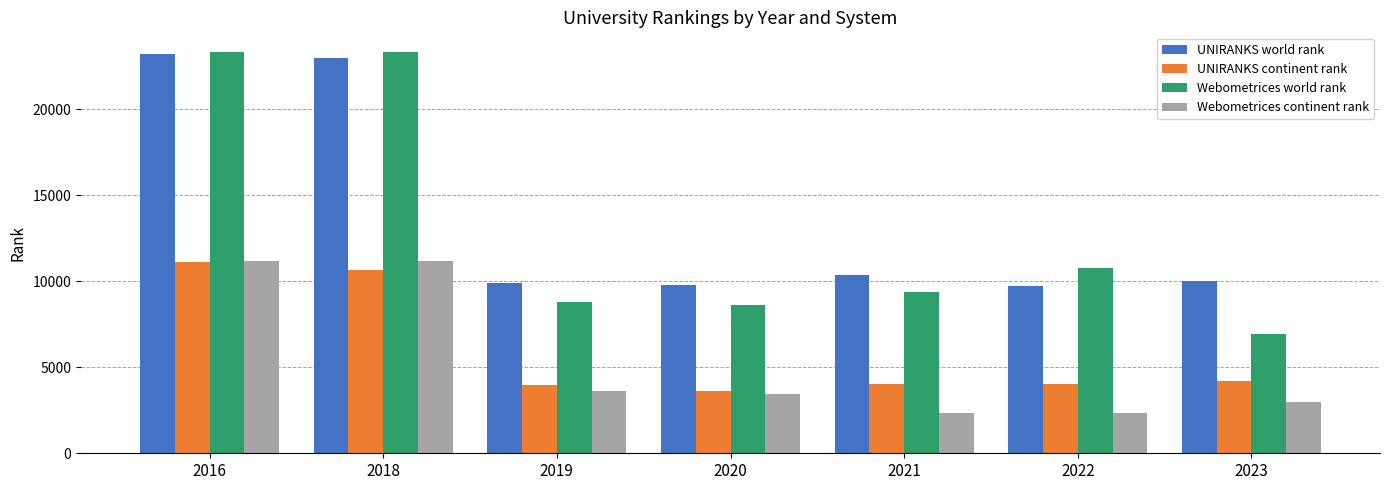

Is it true that UNIRANKS continent rank equals 3767 at 2016?

False